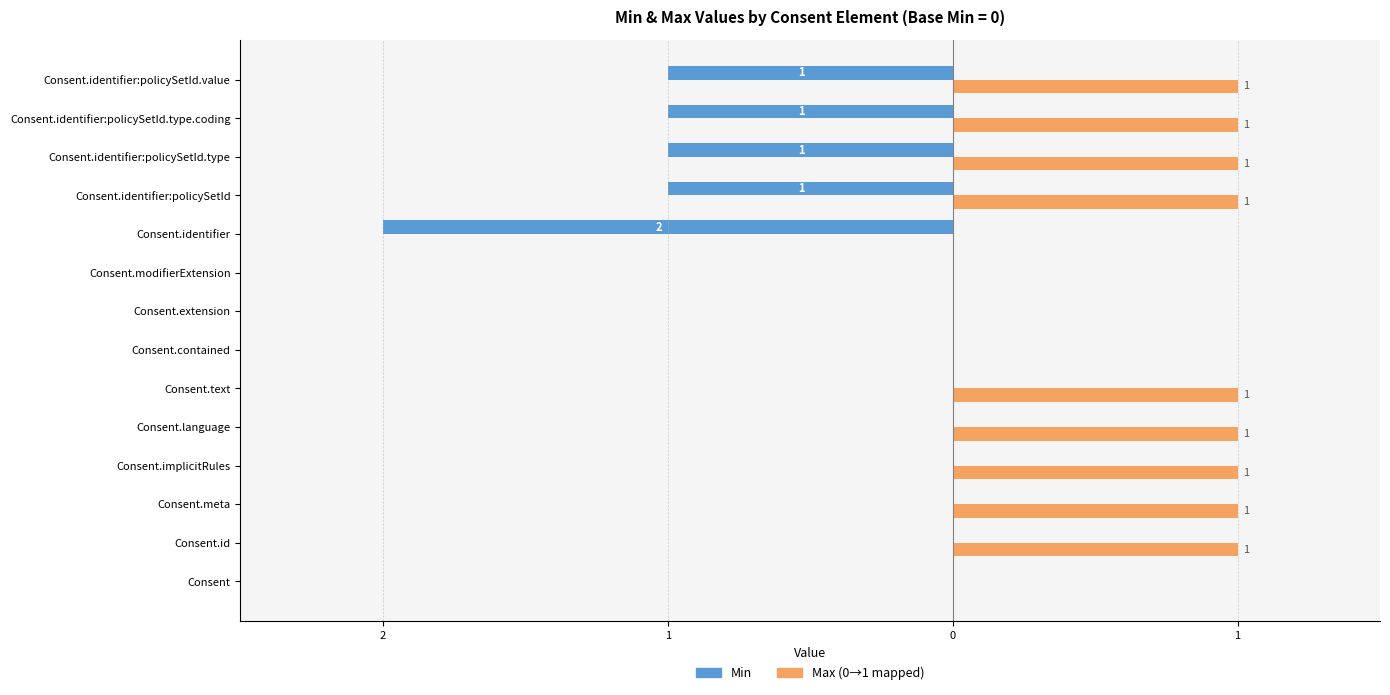

How many groups of bars are there?

14